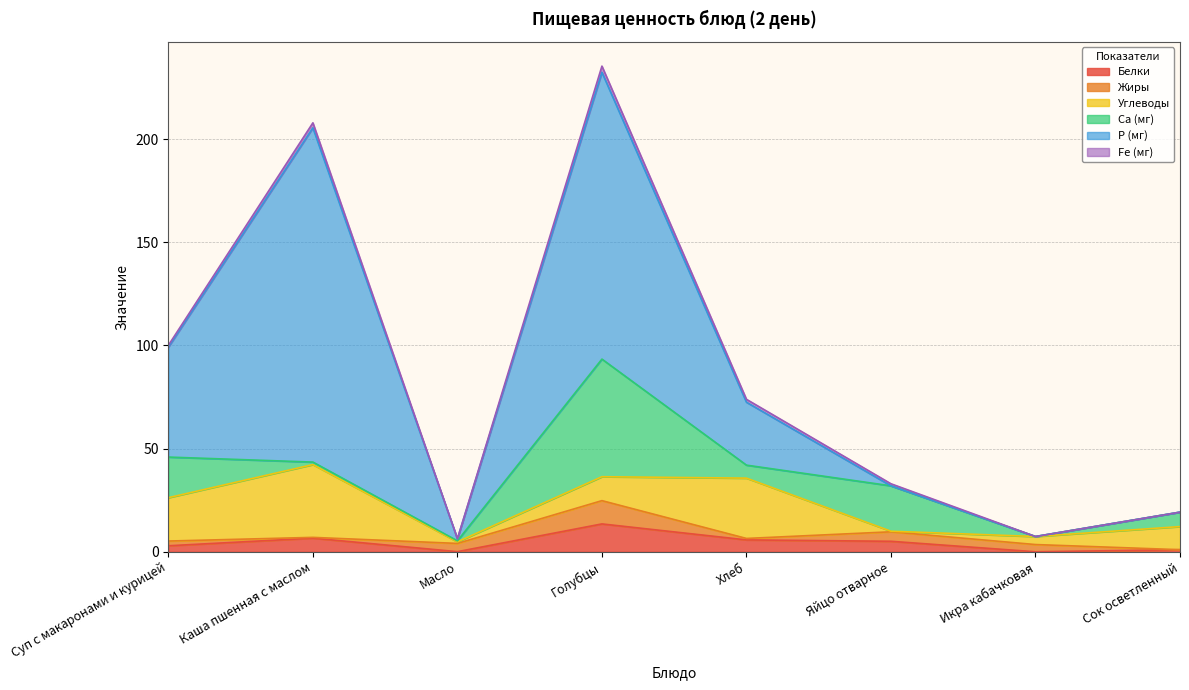

Between which two adjacent categories do Fe (мг) and P (мг) first intersect?

Хлеб and Яйцо отварное